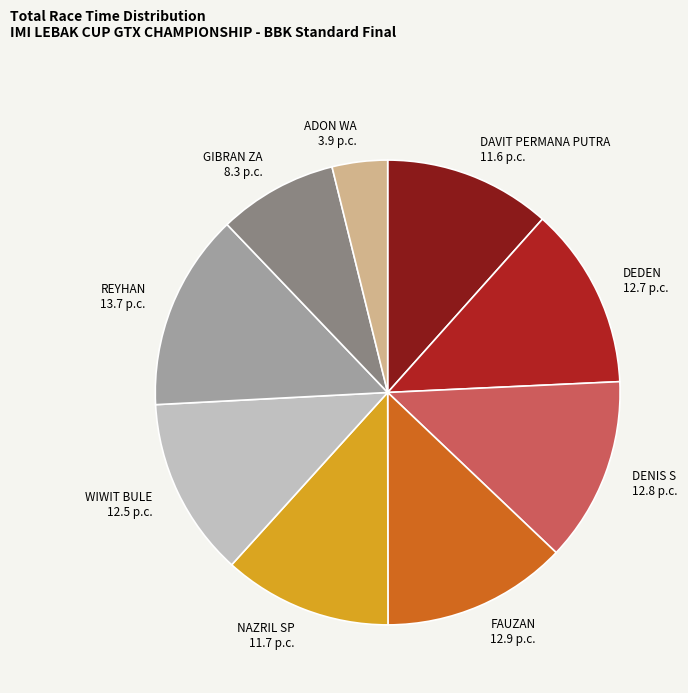

Do DEDEN 12.7 p.c. and DENIS S 12.8 p.c. together represent more than half of the pie?

No